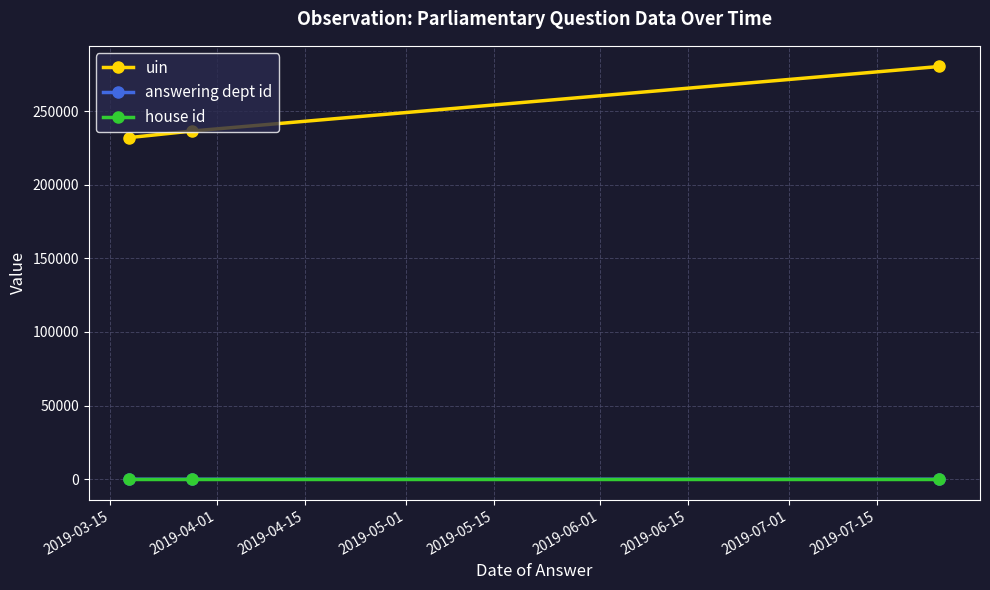

Which series has the largest total across all categories?

uin